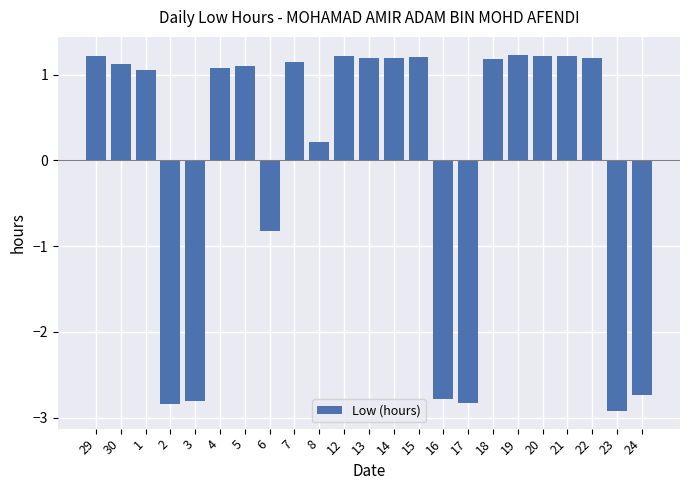

What is the smallest value displayed?

-2.9